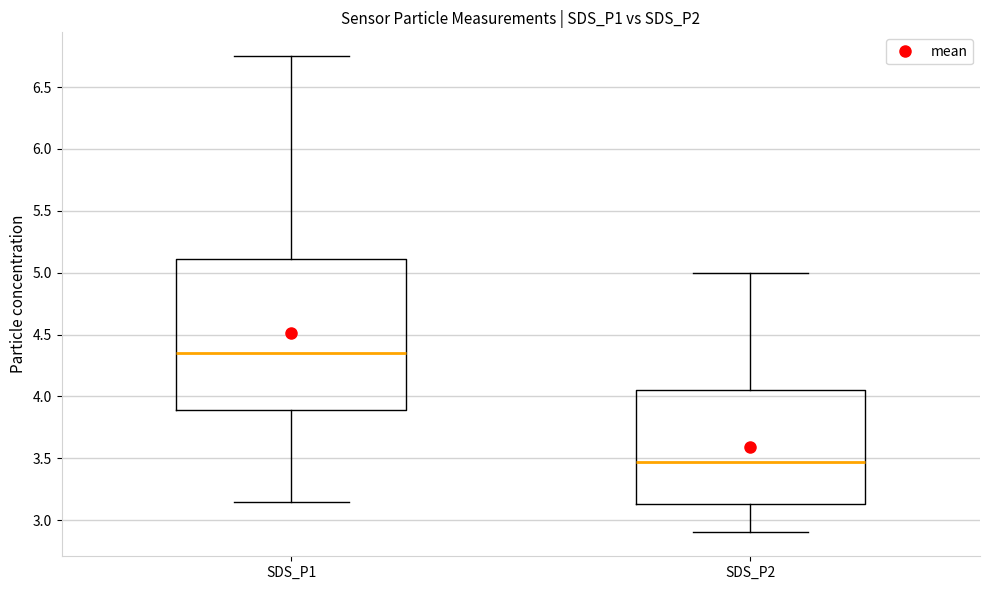

Which box's median line is the lowest?

SDS_P2